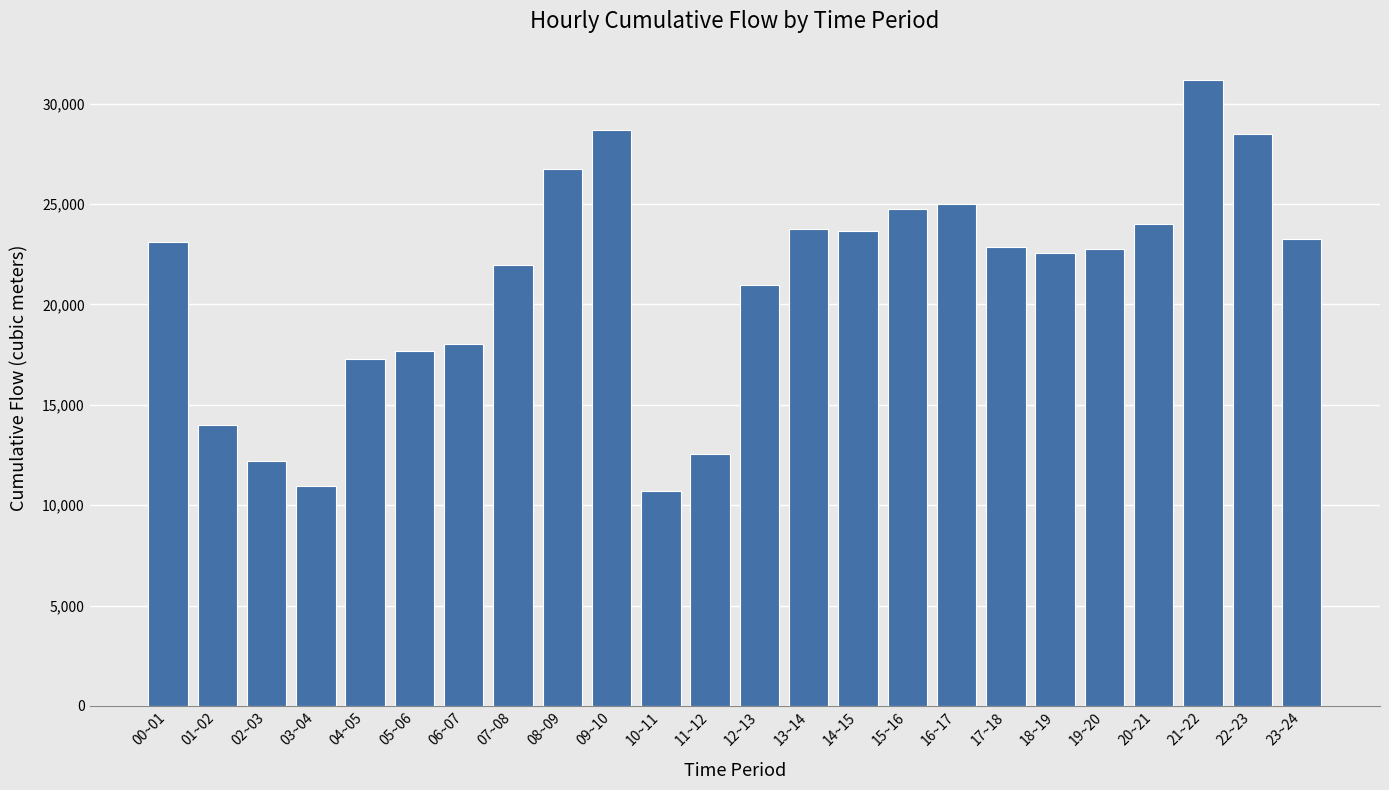

What is the ratio of the value at 05~06 to the value at 01~02?

1.3